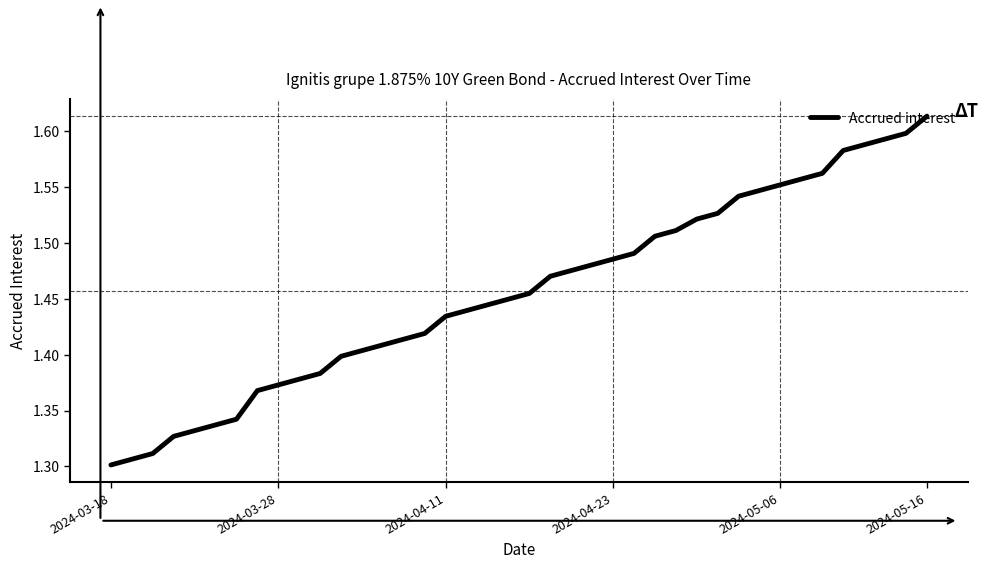

What is the difference between the maximum and minimum values?

0.3